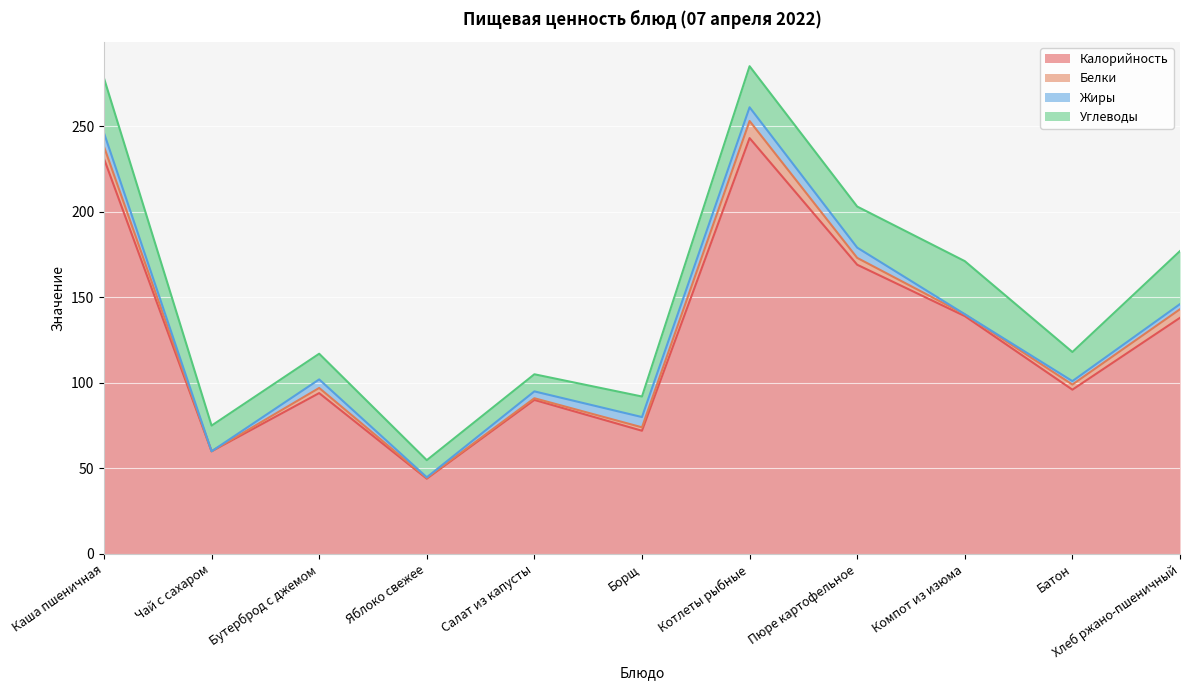

What position from the right is Бутерброд с джемом?

9